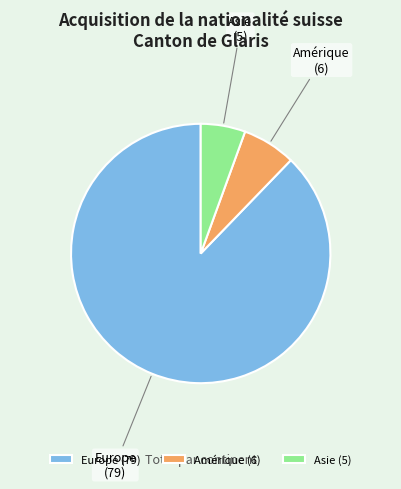

Do Amérique and Europe together represent more than half of the pie?

Yes